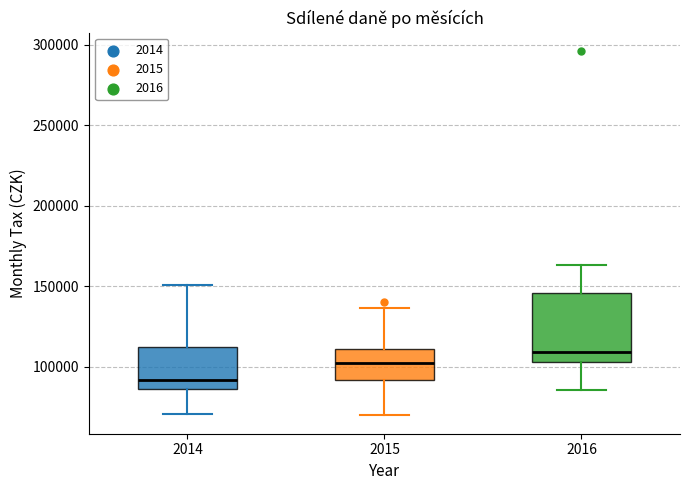

Where does the lower whisker of the box at x = 2015 end on the y-axis? The values are not printed on the chart, so give them approximately, as read against the axis.

70000